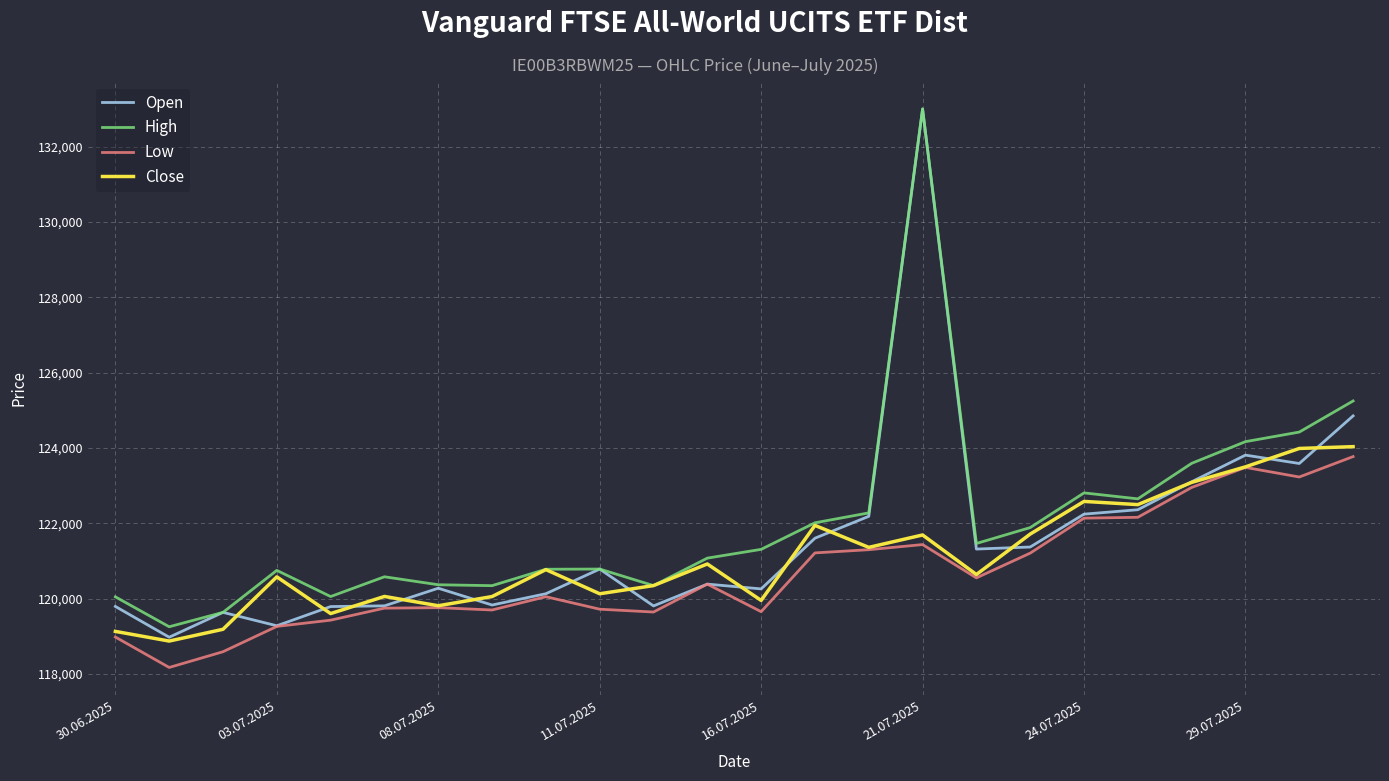

True or false: Low and High intersect in this chart.

False